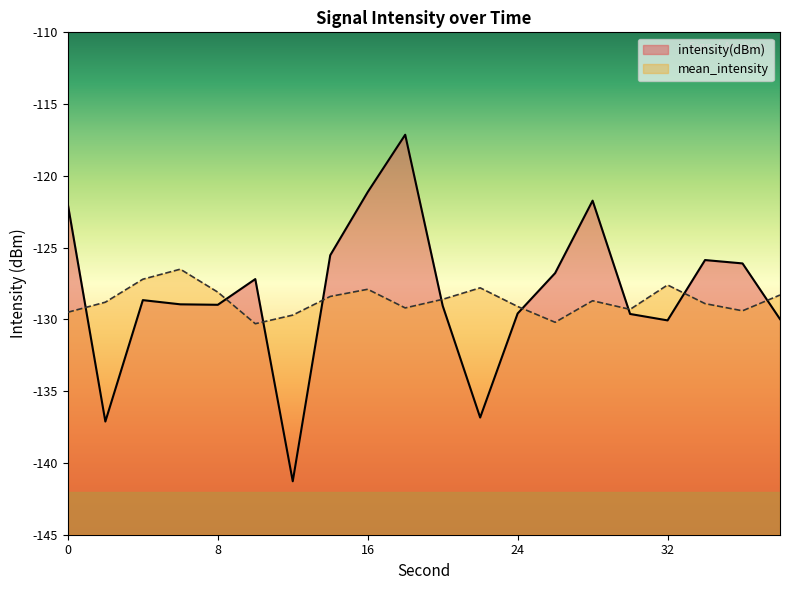

Is it true that intensity(dBm) equals -130.1 at 32?

True